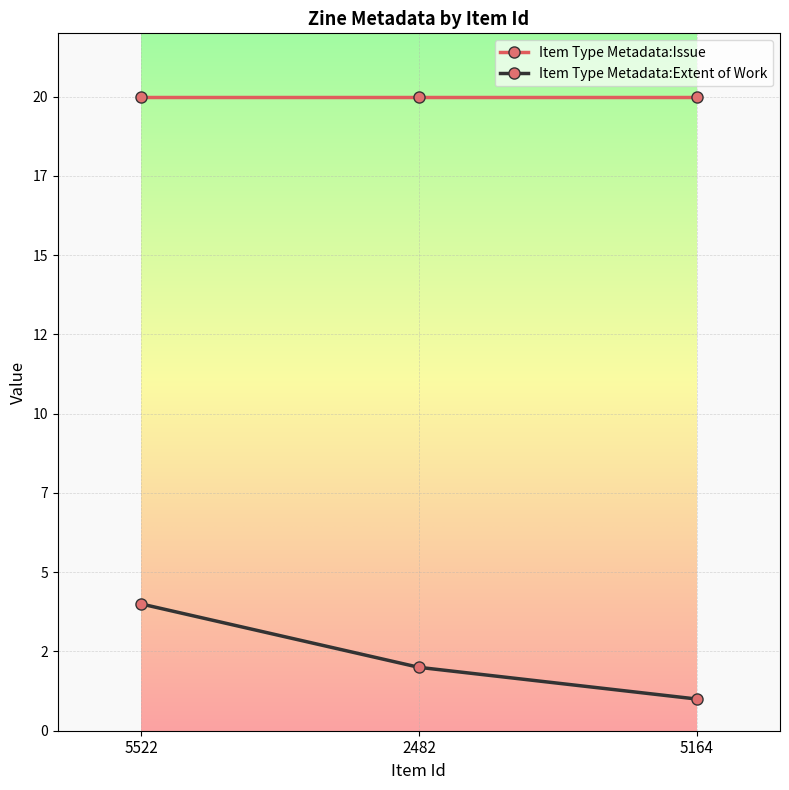

Reading left to right, list all the values displayed in this chart.

Item Type Metadata:Issue: 20	20	20
Item Type Metadata:Extent of Work: 4	2	1